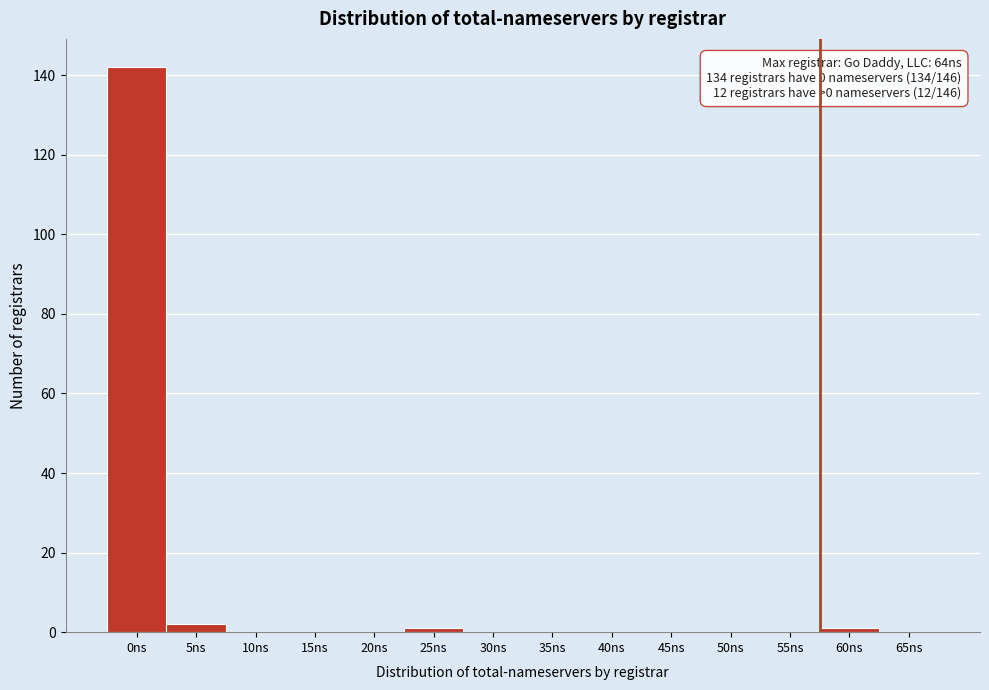

Reading left to right, what are all the values shown in this chart?

0ns=142	5ns=2	10ns=0	15ns=0	20ns=0	25ns=1	30ns=0	35ns=0	40ns=0	45ns=0	50ns=0	55ns=0	60ns=1	65ns=0